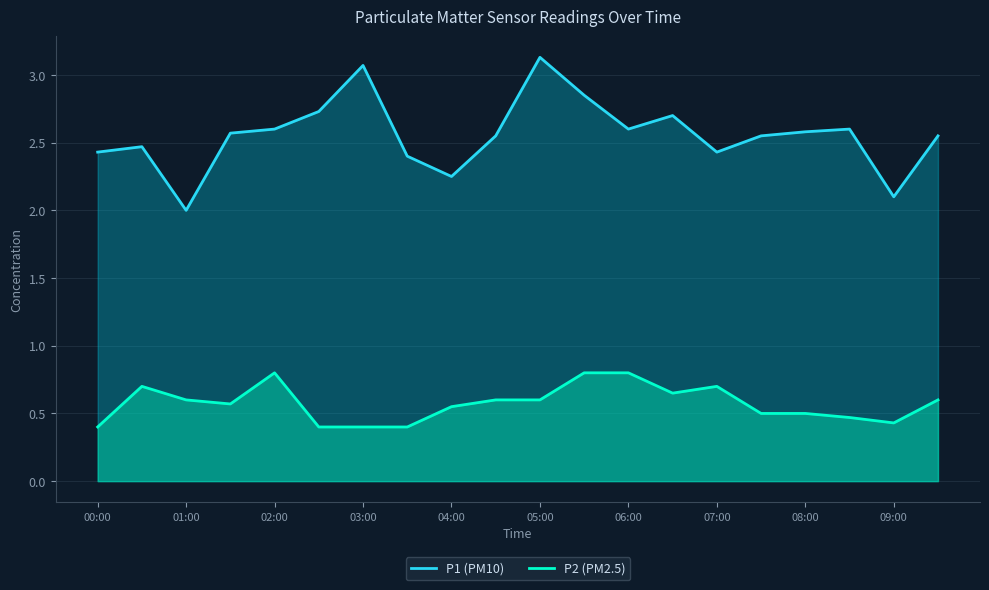

True or false: P1 (PM10) and P2 (PM2.5) intersect in this chart.

False